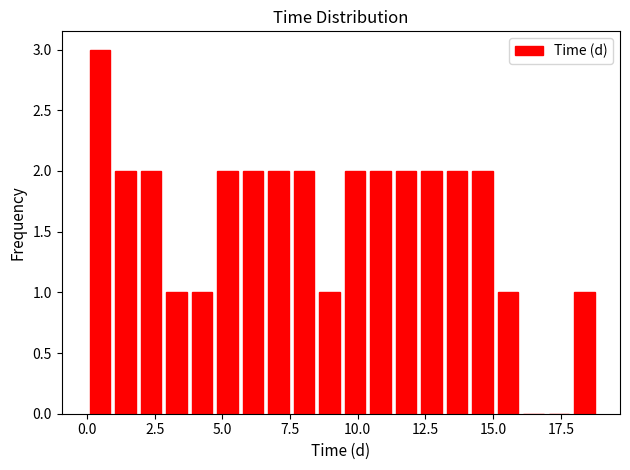

Around what value on the x-axis is the tallest bar? Give the approximate position of its centre, as read against the axis.

0.5